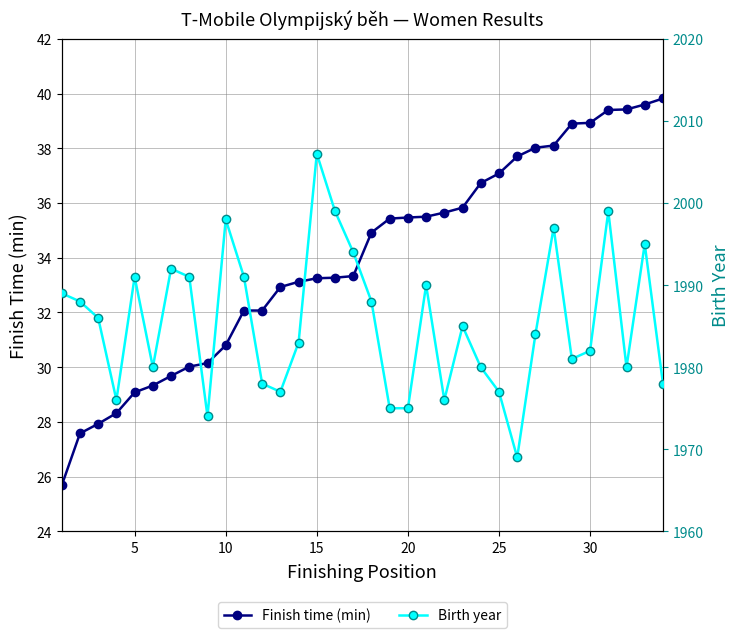

True or false: Finish time (min) and Birth year cross at least once.

False